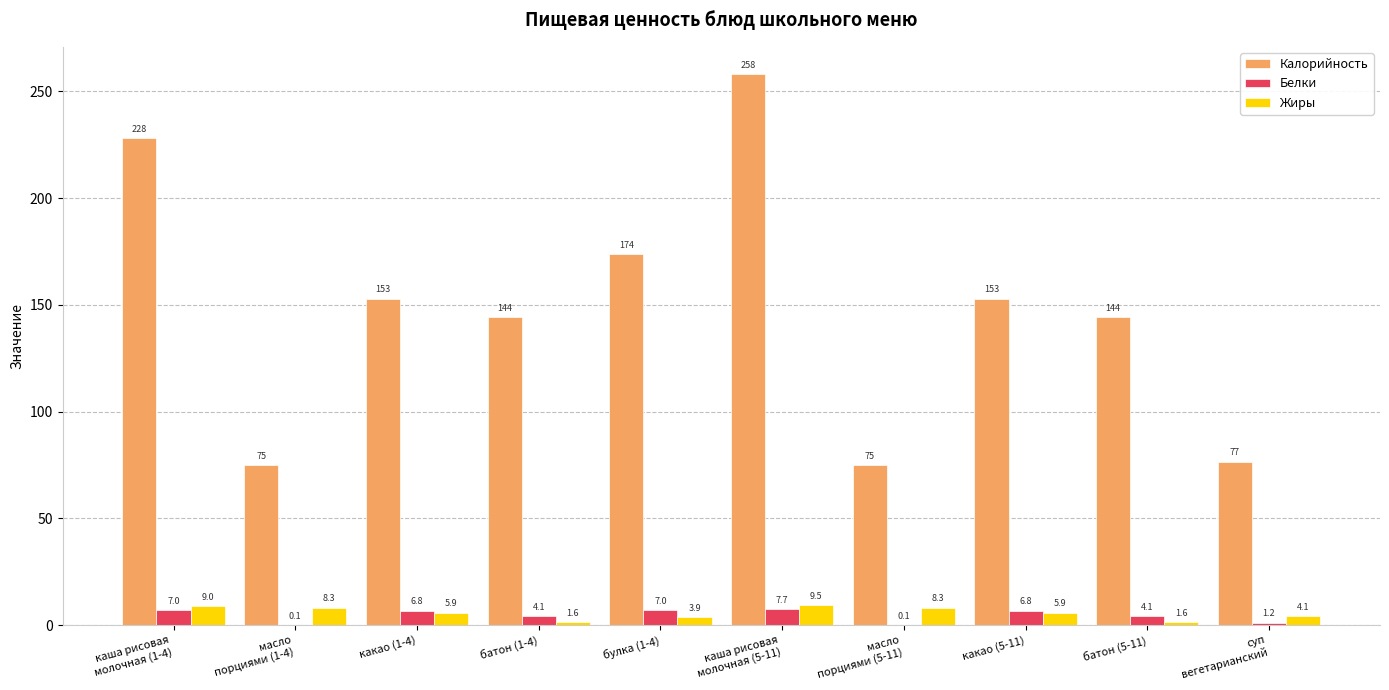

What is the maximum value for Белки?

7.7